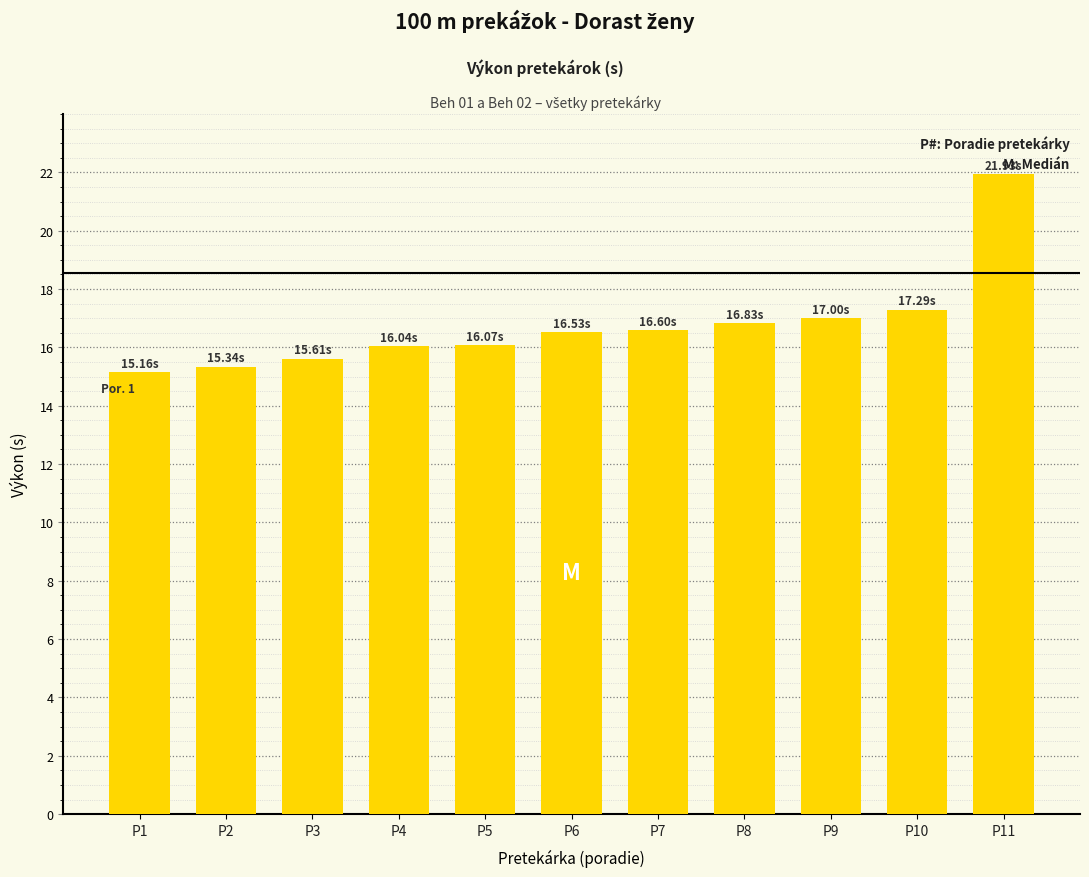

What is the difference between the values at P11 and P9?

4.9